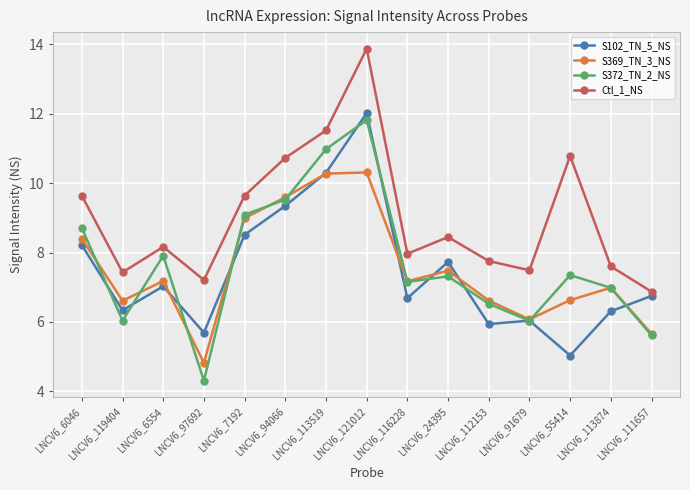

True or false: Ctl_1_NS and S369_TN_3_NS intersect in this chart.

False